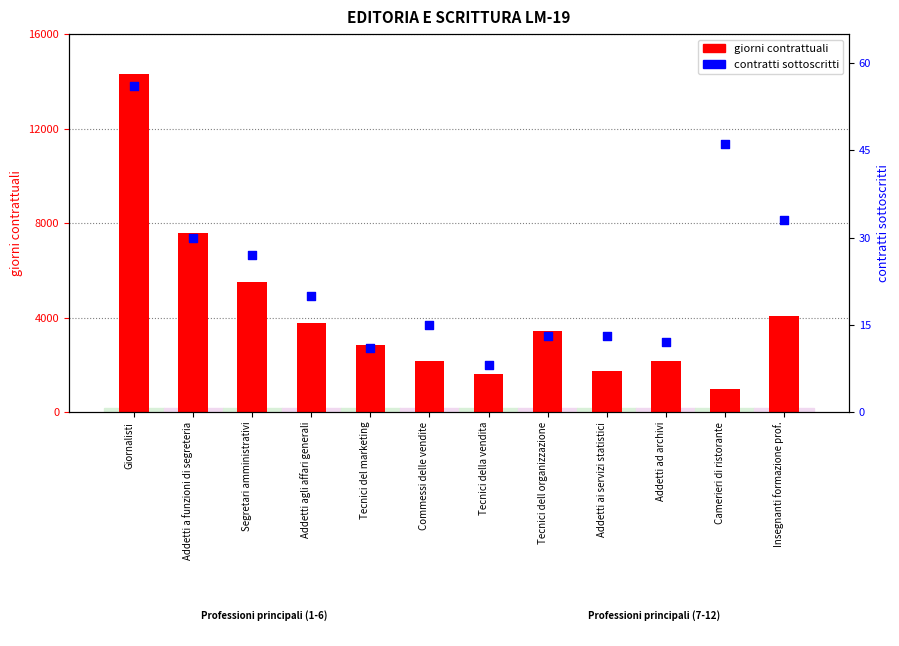

Which series has the largest Y range (max minus min)?

giorni contrattuali